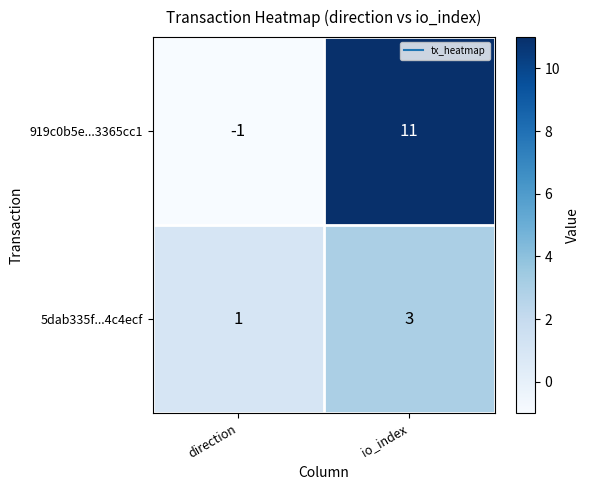

What is the difference between the highest and lowest values at direction?

2